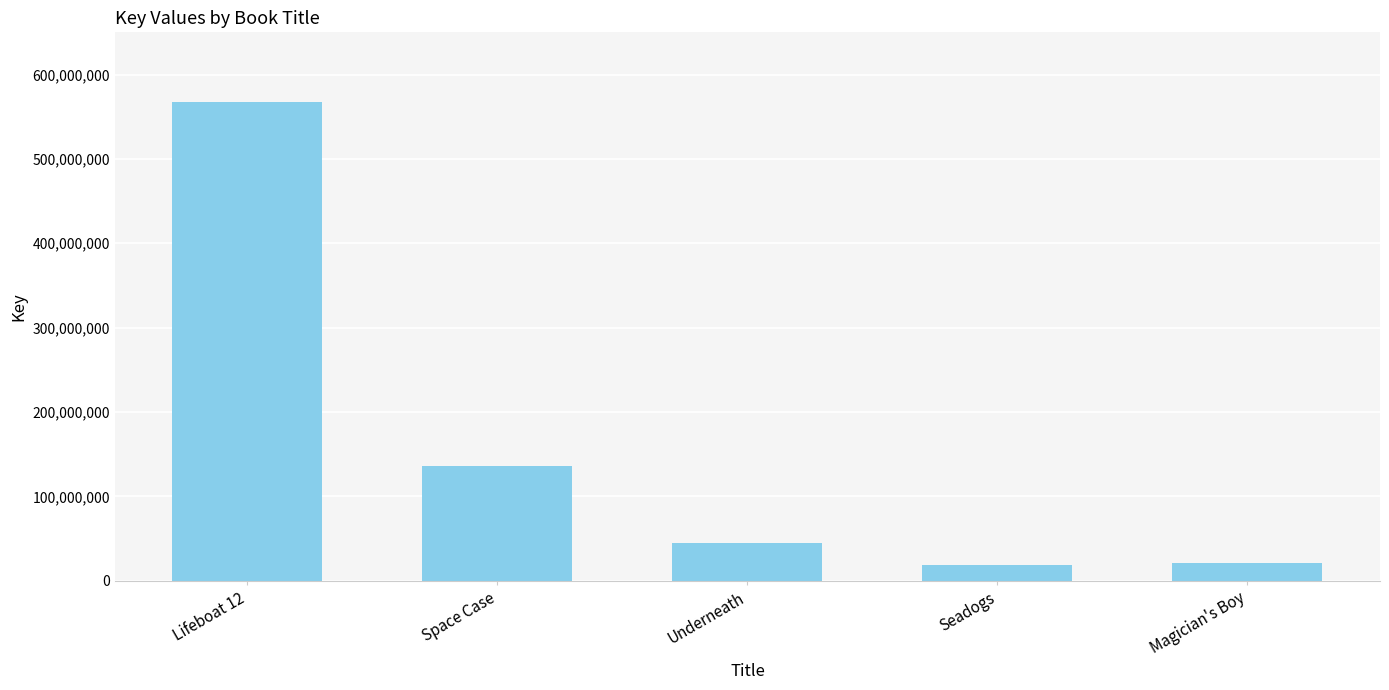

Read the value at Space Case, to the nearest 50.

136319450